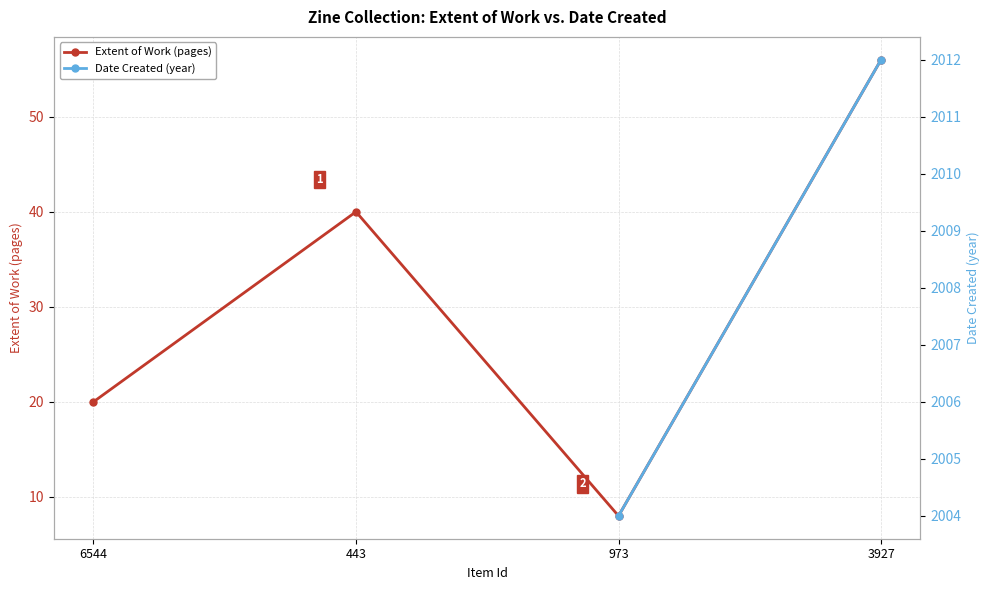

True or false: Extent of Work (pages) and Date Created (year) intersect in this chart.

False